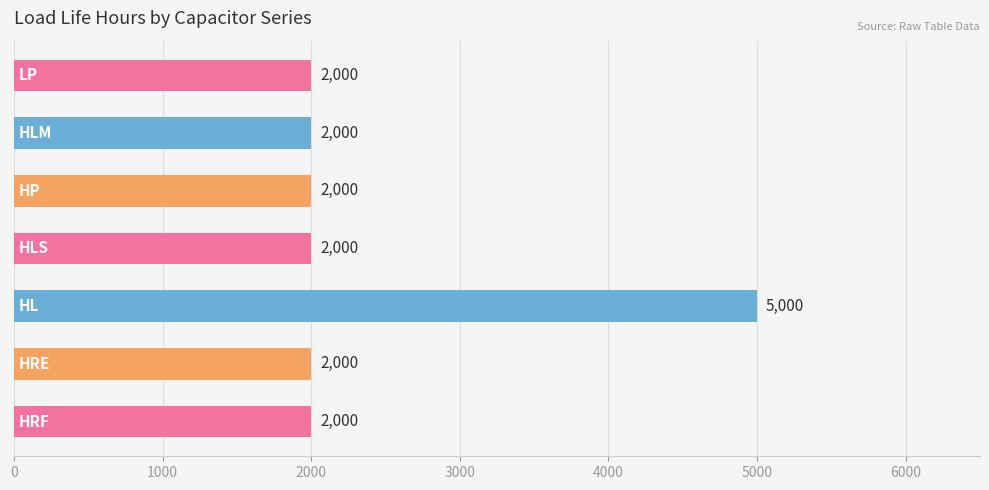

What is the greatest value displayed?

5000